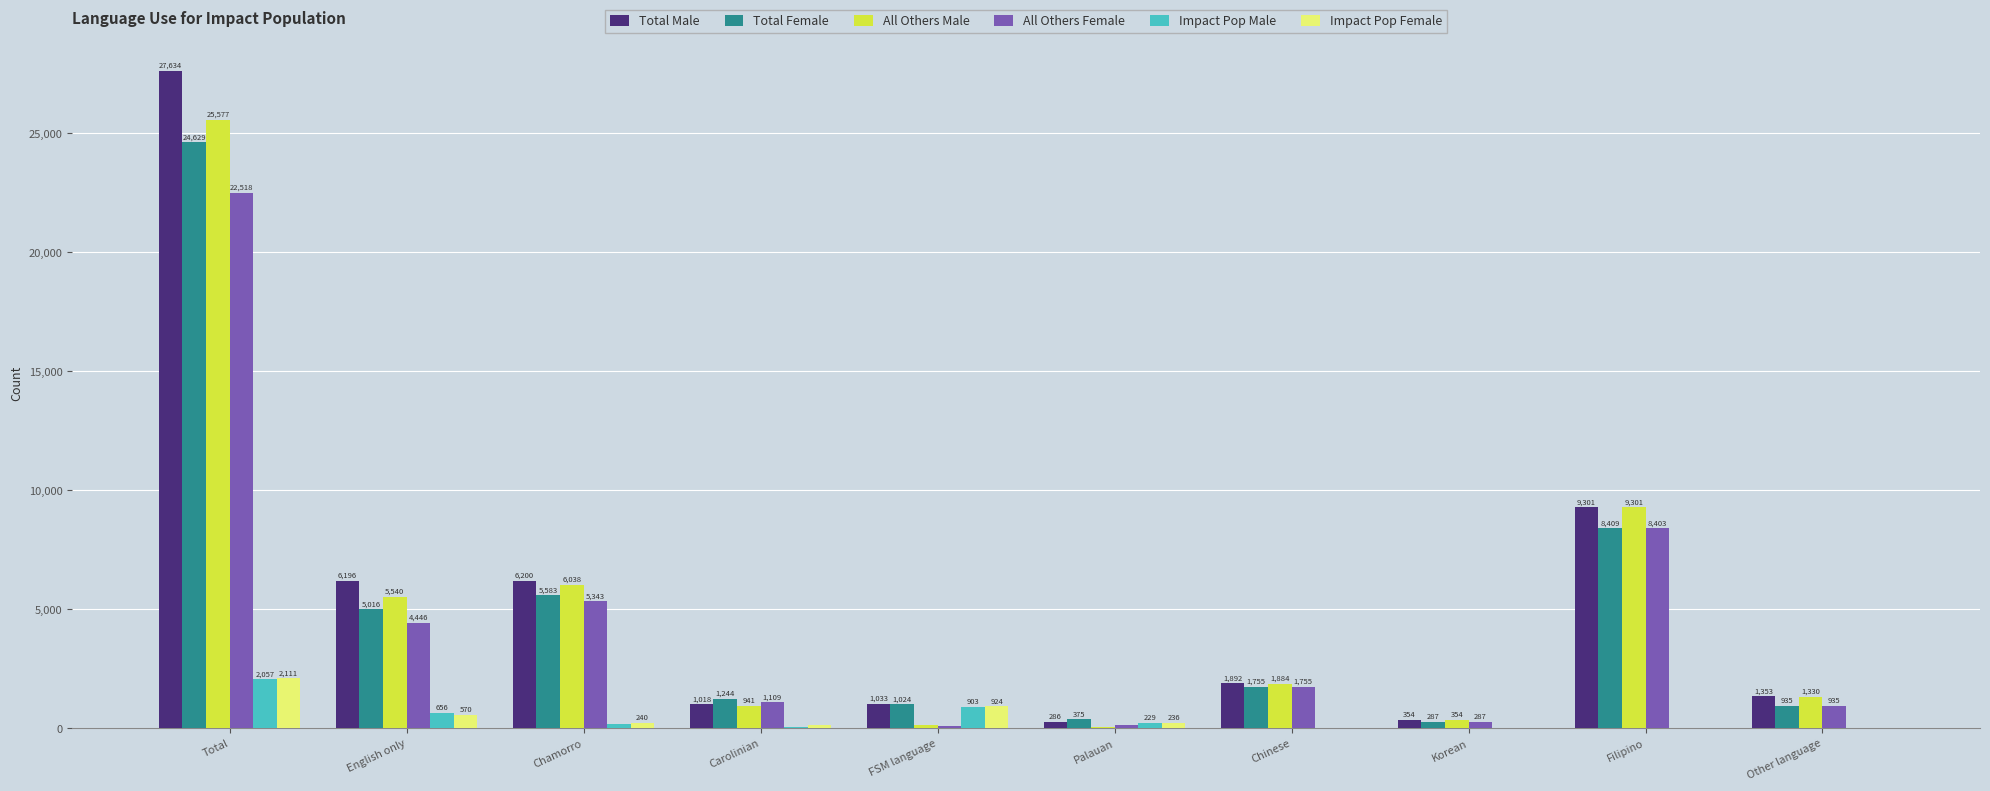

The All Others Male series shows 354 at Korean. True or false?

True